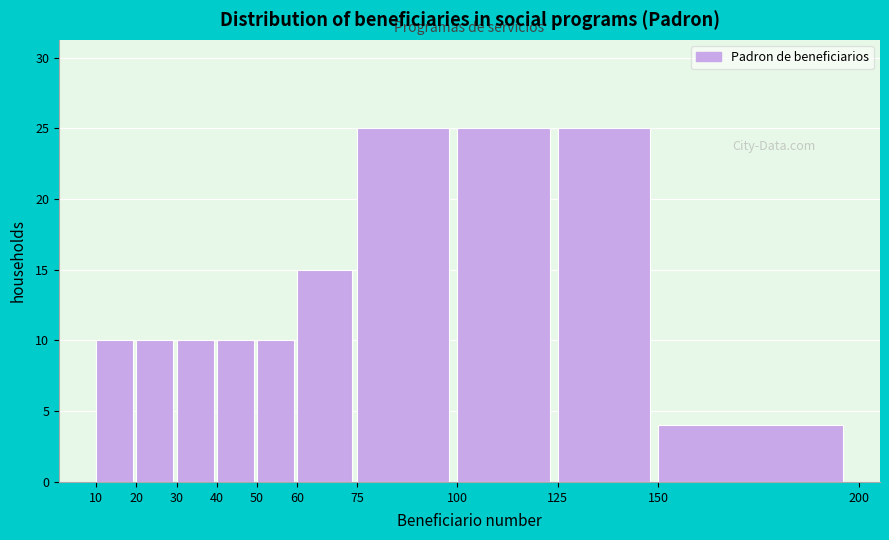

What is the height of the bar covering 50 to 60 on the x-axis? The values are not printed on the chart, so give them approximately, as read against the axis.

10